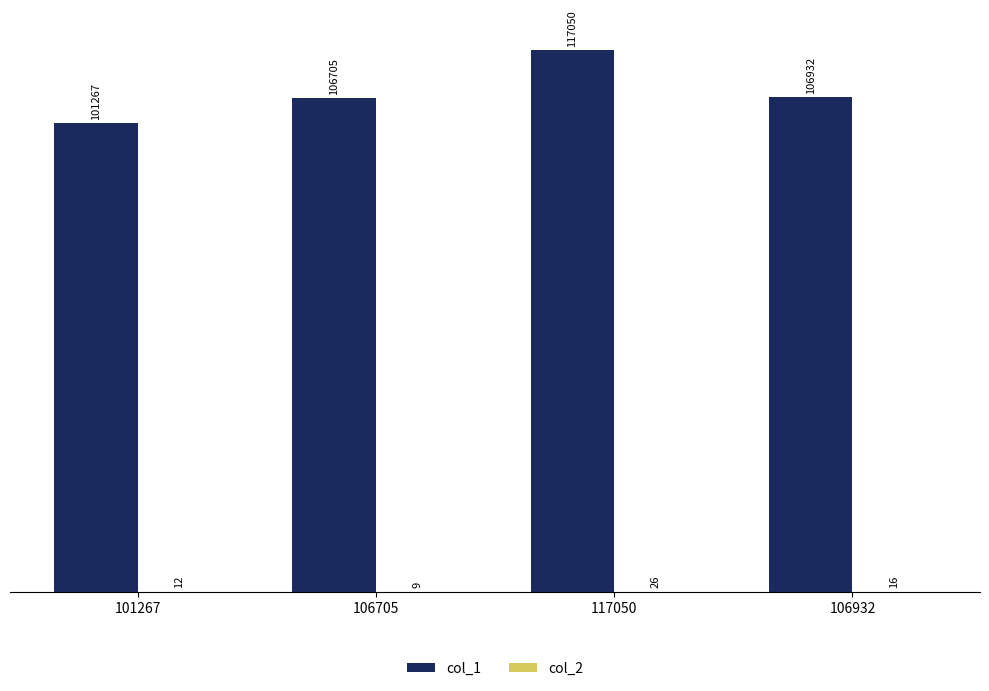

What value does the col_1 series have at 117050?

117050